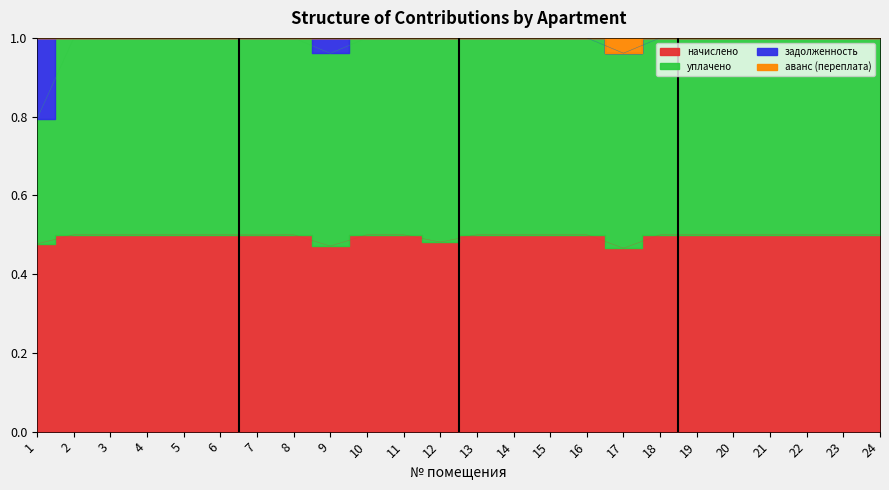

What is the sum of all задолженность values?

23.7